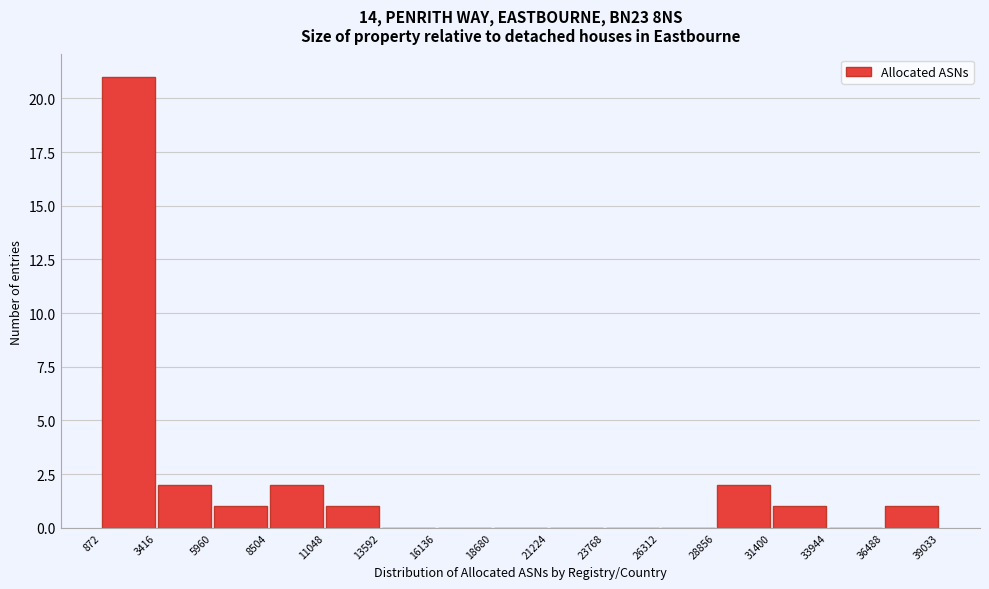

Which range on the x-axis has the tallest bar?

872 to 3416